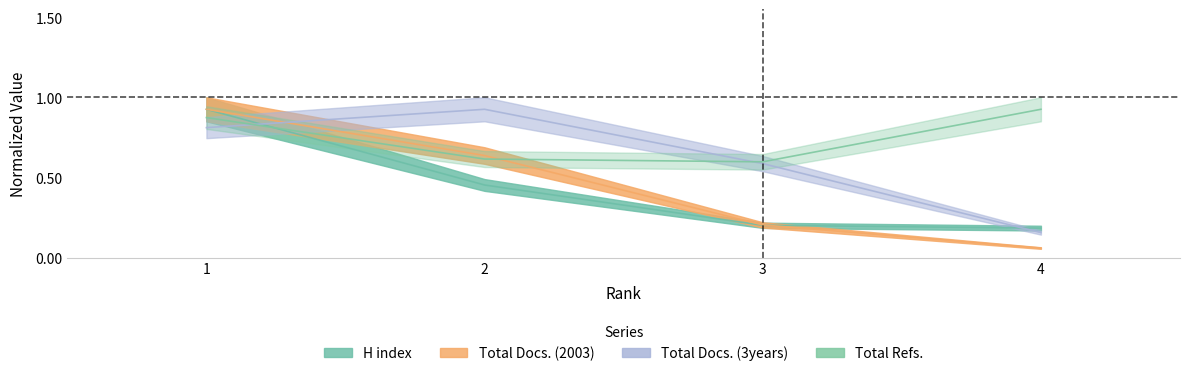

Which series has the widest spread of values?

Total Docs. (2003)